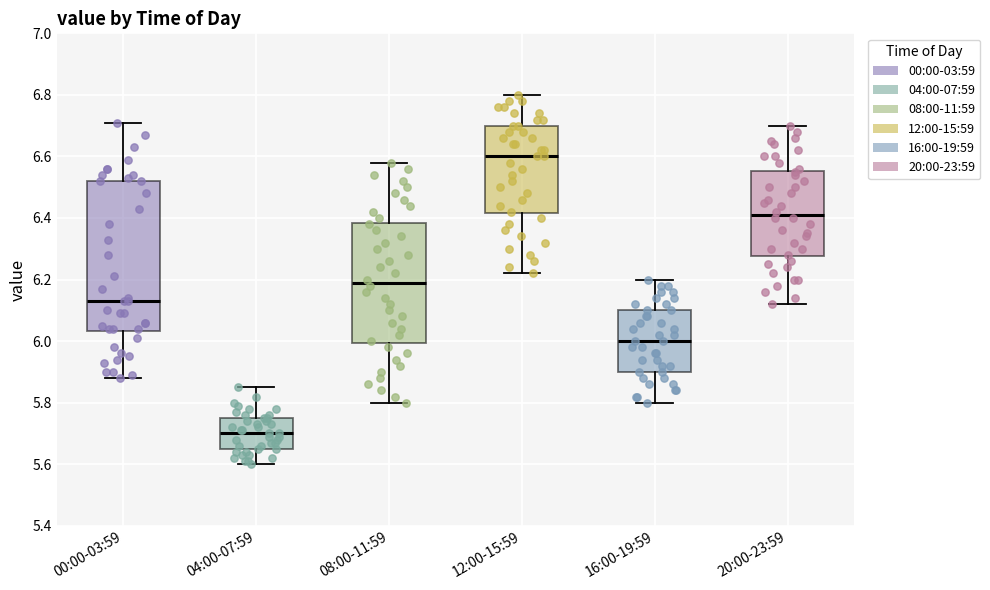

Reading left to right, transcribe this box plot: for each box, give where its median line is, the range the box spans, and where its two whiskers end, as read against the y-axis. The values are not printed on the chart, so give them approximately, as read against the axis.

00:00-03:59: median 6.14, box 6.04 to 6.52, whiskers 5.88 to 6.72
04:00-07:59: median 5.70, box 5.66 to 5.76, whiskers 5.60 to 5.86
08:00-11:59: median 6.20, box 6.00 to 6.38, whiskers 5.80 to 6.58
12:00-15:59: median 6.60, box 6.42 to 6.70, whiskers 6.22 to 6.80
16:00-19:59: median 6.00, box 5.90 to 6.10, whiskers 5.80 to 6.20
20:00-23:59: median 6.42, box 6.28 to 6.56, whiskers 6.12 to 6.70